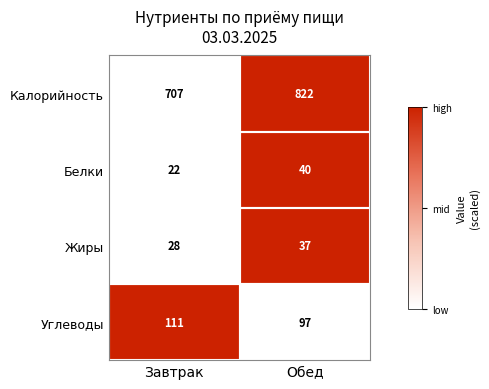

Which series has the largest range (max minus min)?

Калорийность